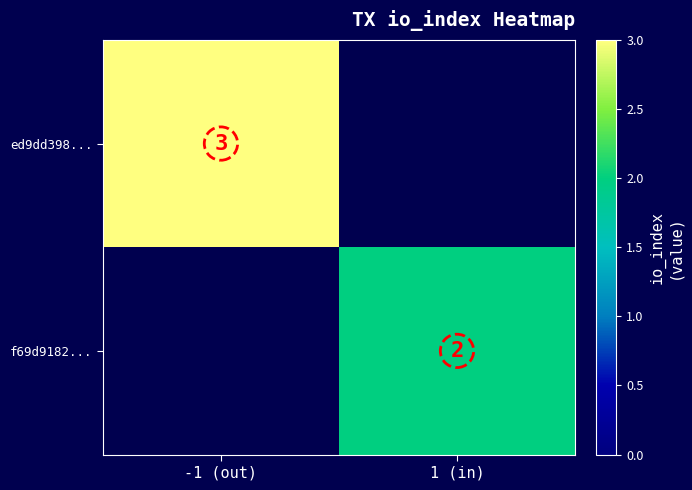

The value of f69d9182... at 1 (in) is 1. True or false?

False